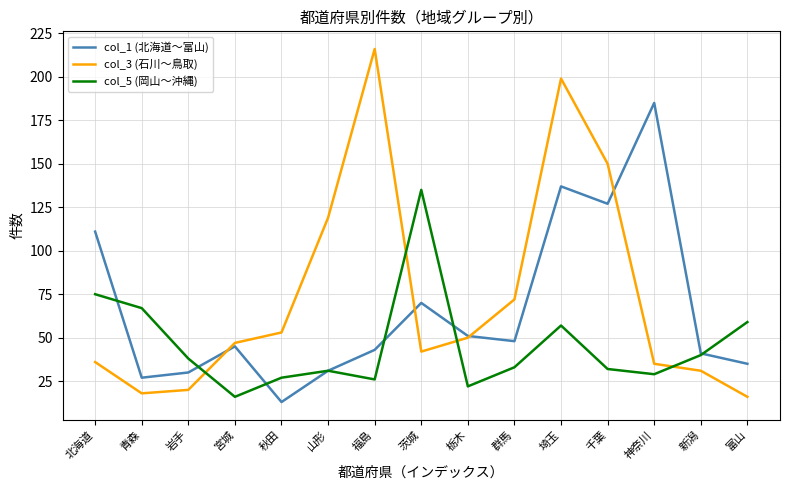

At how many categories does at least one series exceed 136?

4